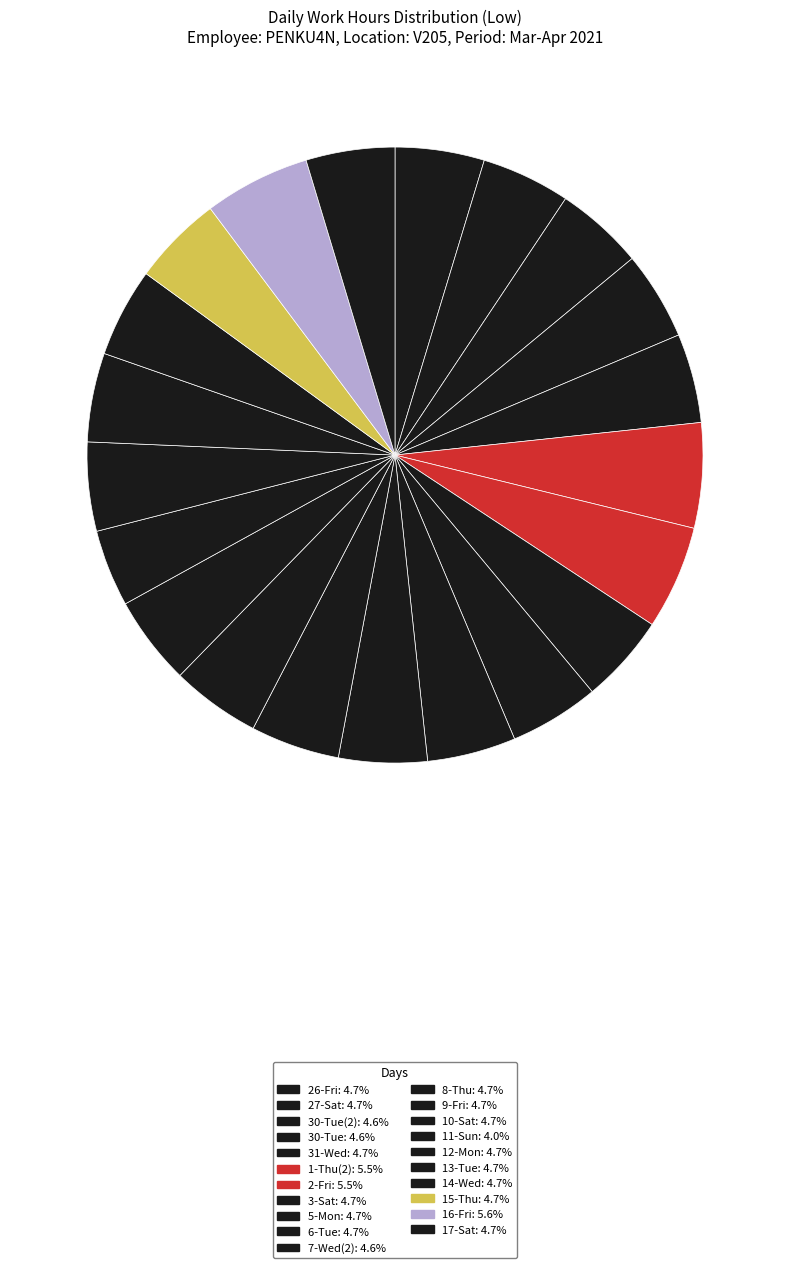

To the nearest percent, what is the average slice percentage?

5%